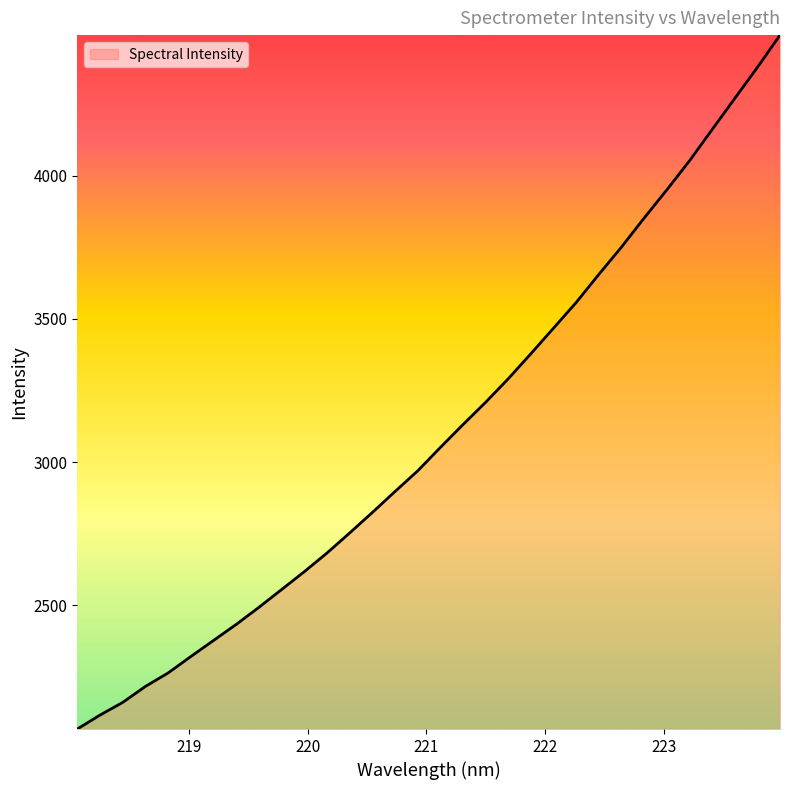

What is the difference between the maximum and minimum values?

2423.4